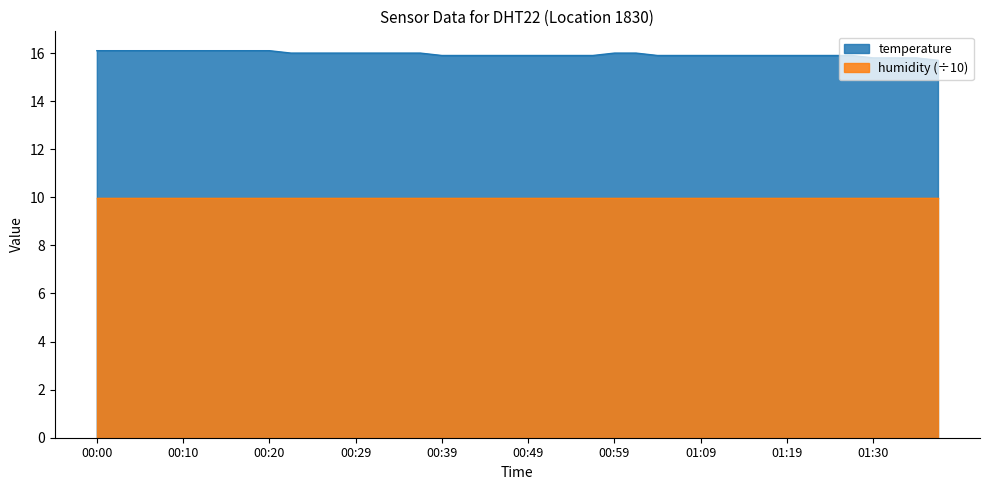

List the labels in order of value, smallest first.

01:37, 01:30, 01:32, 01:35, 00:39, 00:42, 00:44, 00:47, 00:49, 00:52, 00:54, 00:57, 01:04, 01:07, 01:09, 01:12, 01:14, 01:17, 01:19, 01:22, 01:24, 01:27, 00:22, 00:25, 00:27, 00:29, 00:32, 00:34, 00:37, 00:59, 01:01, 00:00, 00:02, 00:05, 00:07, 00:10, 00:12, 00:15, 00:17, 00:20